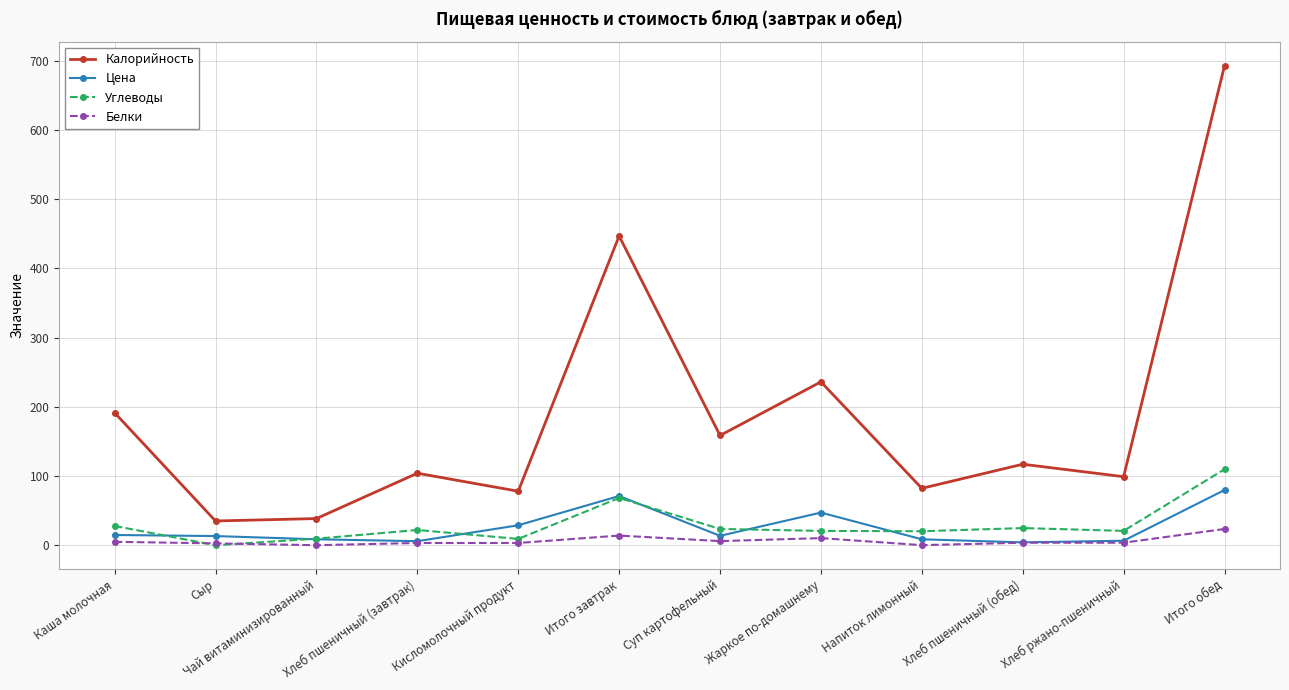

Is the value of Белки at Кисломолочный продукт greater than the value of Углеводы at Напиток лимонный?

No